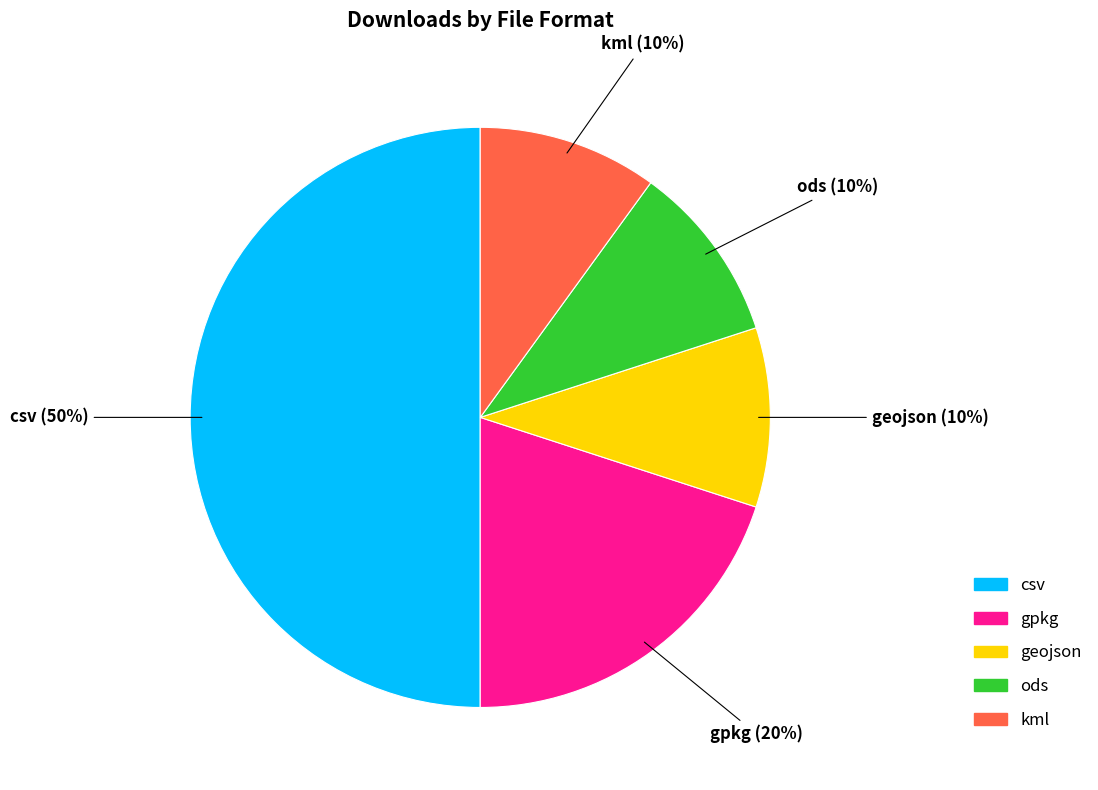

The ods slice represents 10% of the pie. True or false?

True